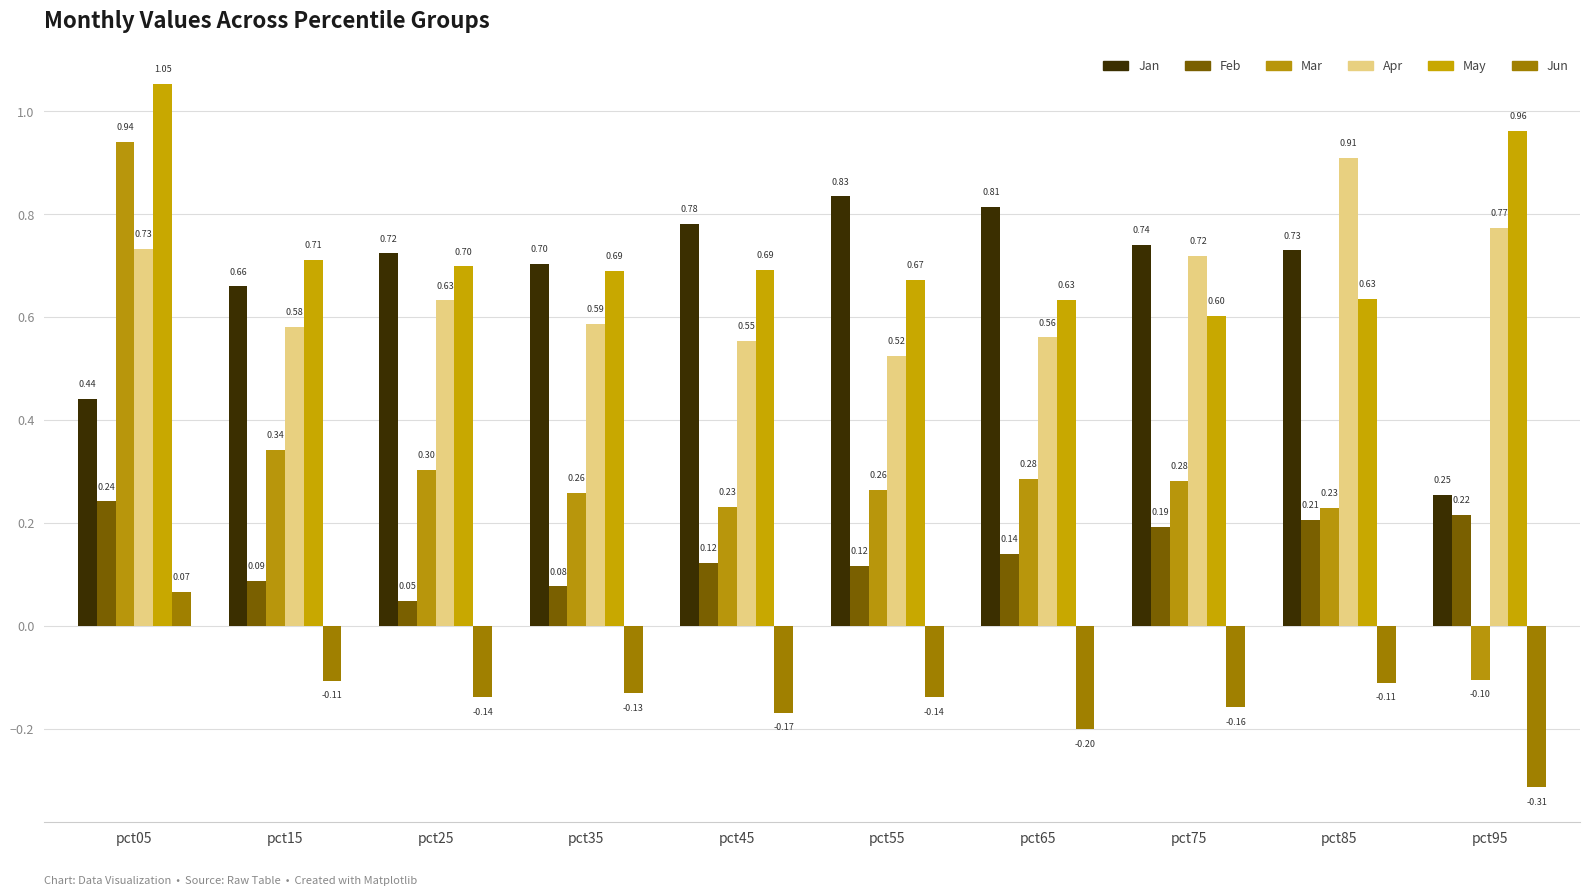

What is the difference between the maximum and second lowest values in the Feb series?

0.2